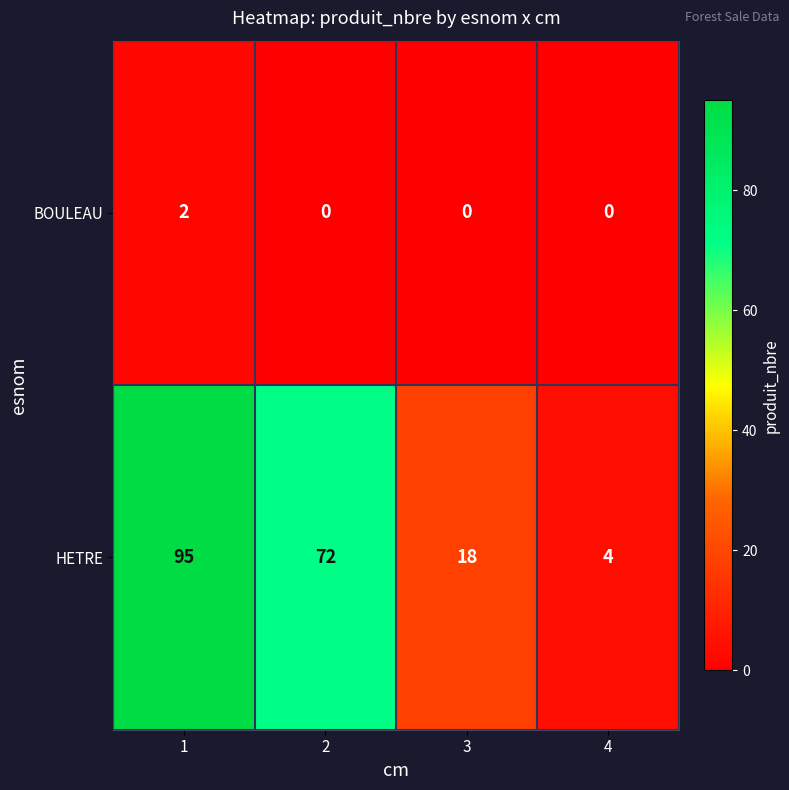

What is the greatest value displayed?

95